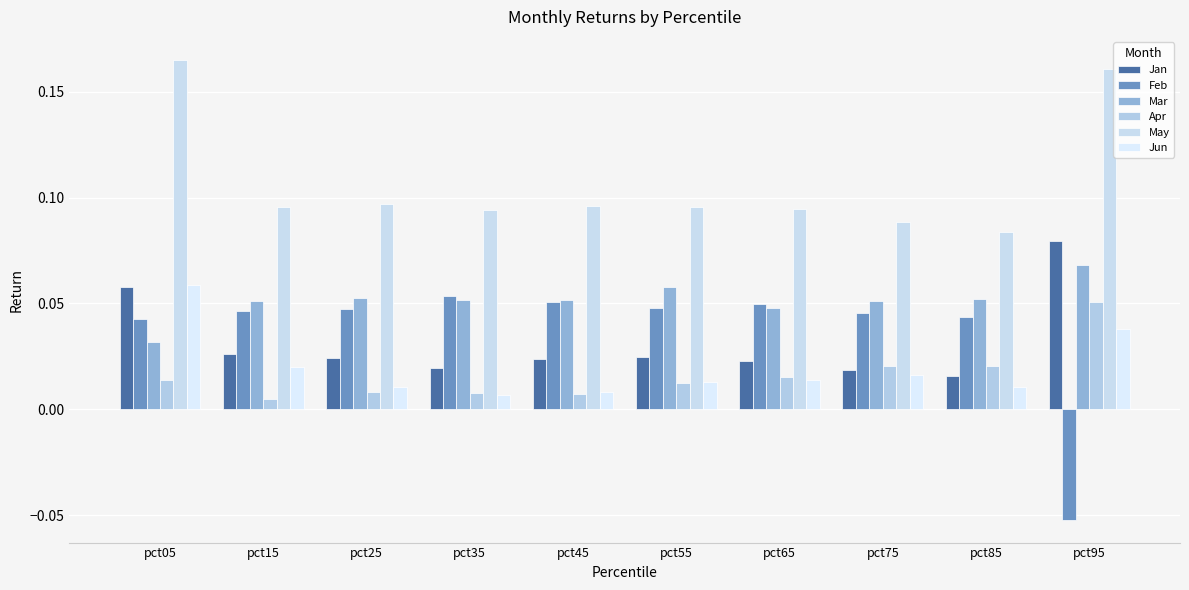

Rank the series by their maximum value, from highest to lowest.

May, Jan, Mar, Jun, Feb, Apr